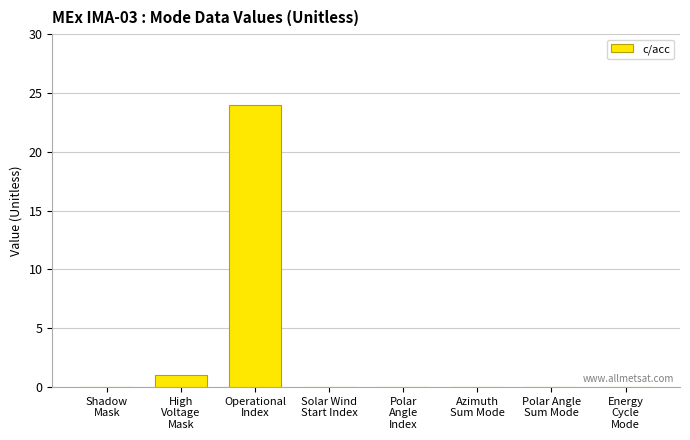

Which label corresponds to the largest value in the chart?

Operational
Index